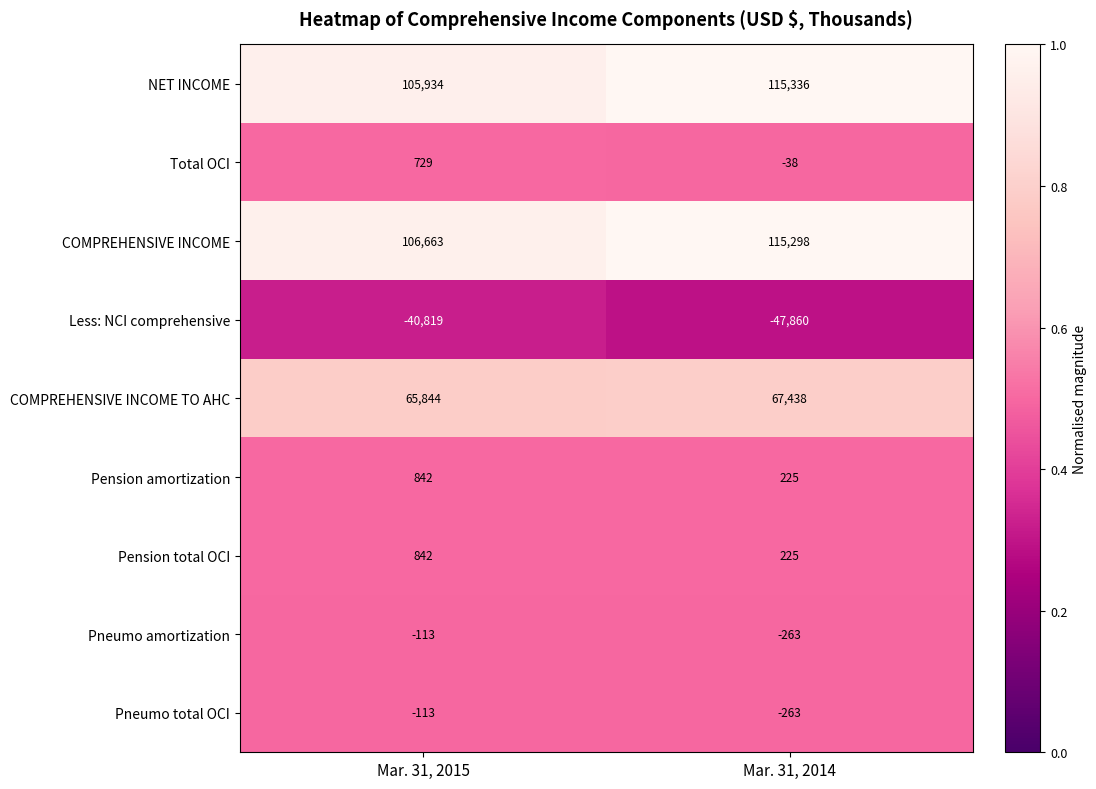

Which series has the largest range (max minus min)?

NET INCOME